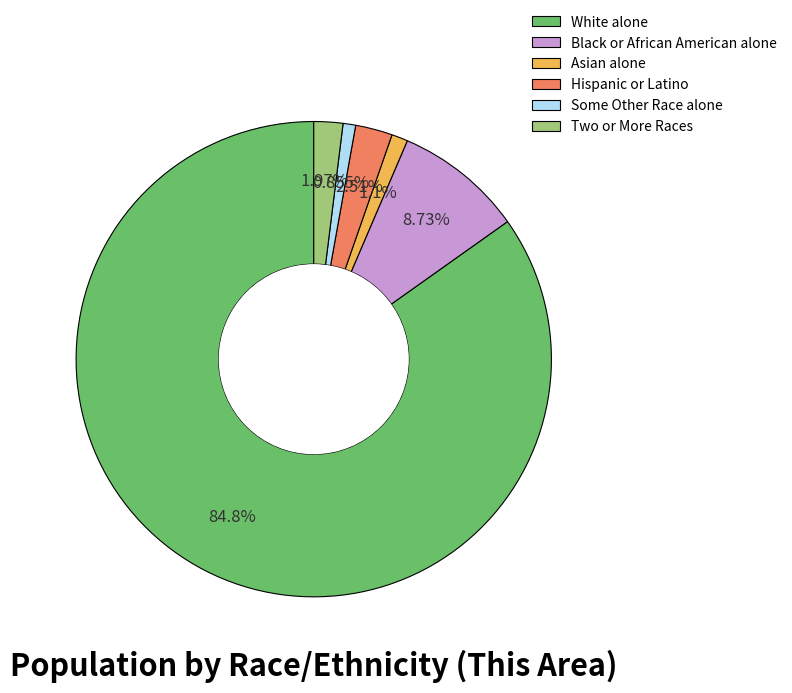

Combined, do Asian alone and Two or More Races account for over 50%?

No